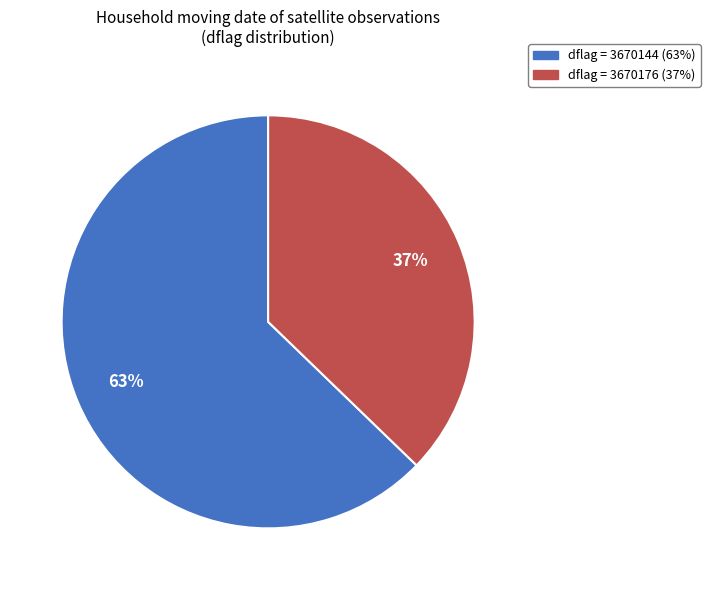

To the nearest percent, what is the difference between the largest and smallest slice percentages?

26%